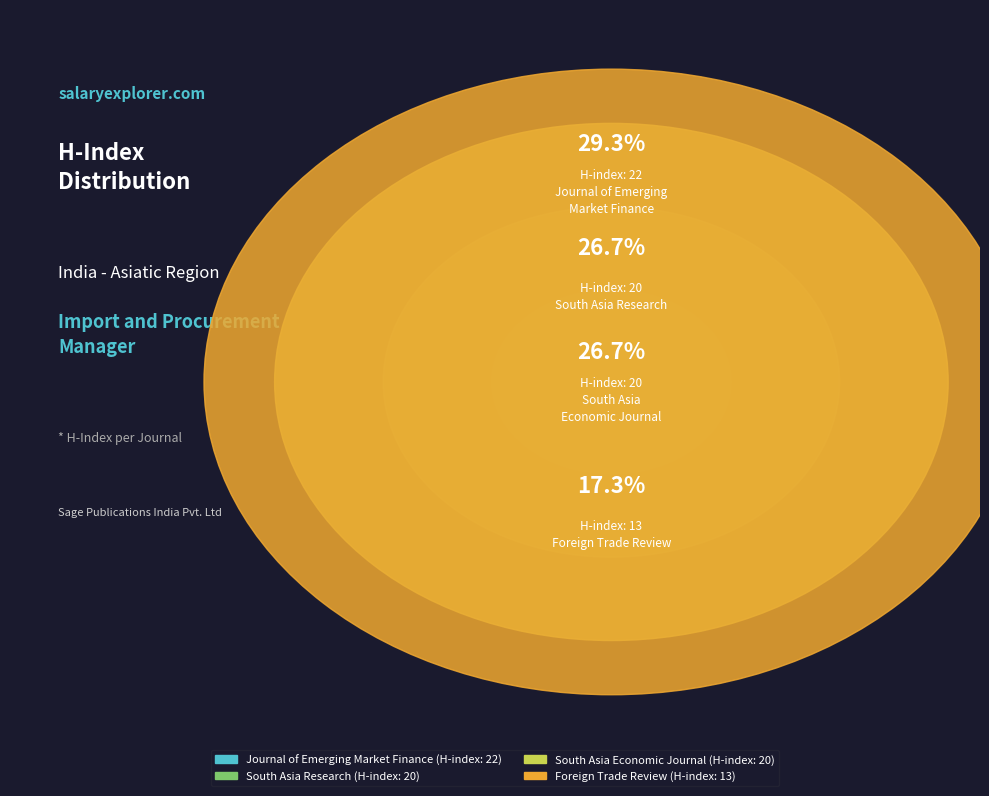

Combined, what portion of the pie is South Asia
Economic Journal
(H-index: 20) and Foreign Trade
Review
(H-index: 13)?

44.0%